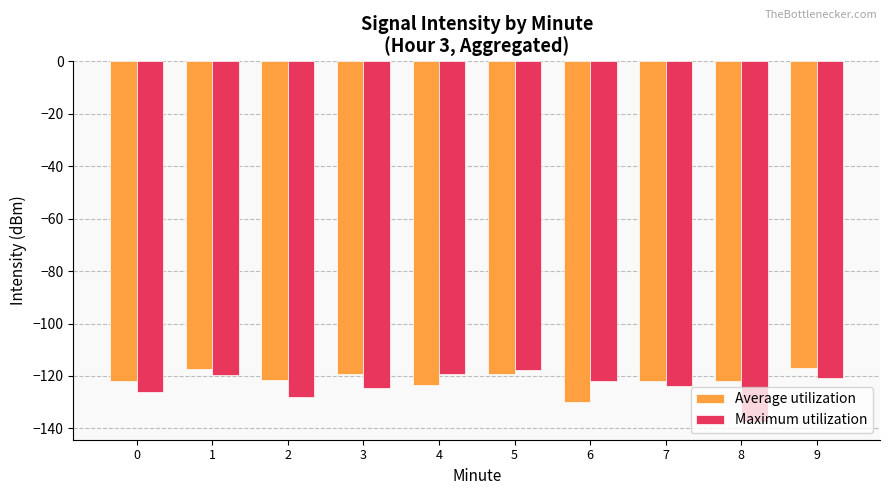

Is it true that Average utilization equals -117.1 at 9?

True